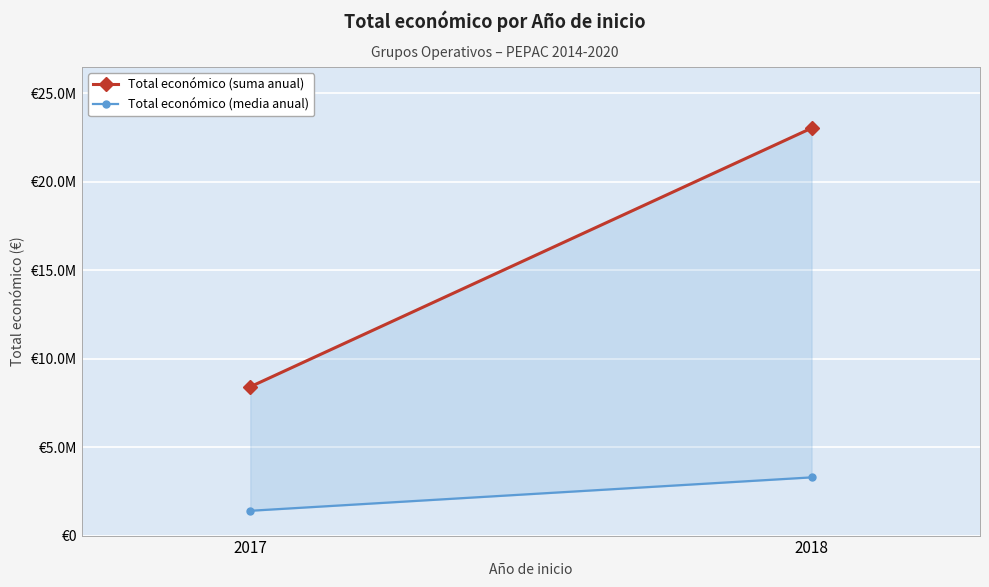

Reading left to right, transcribe all the data shown in this chart.

Total económico (suma anual): 2017=8406877.0	2018=23017970.0
Total económico (media anual): 2017=1401146.2	2018=3288281.4